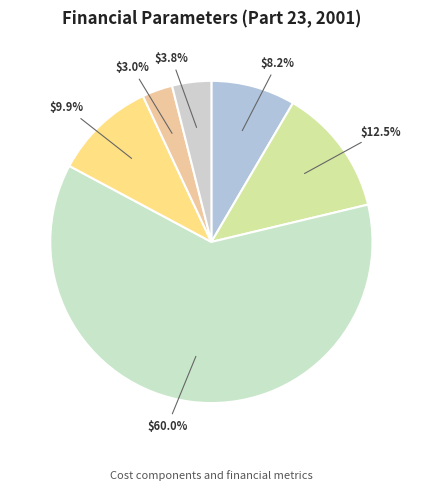

To the nearest percent, what is the combined percentage of Cost of Debt and WACC?

19%